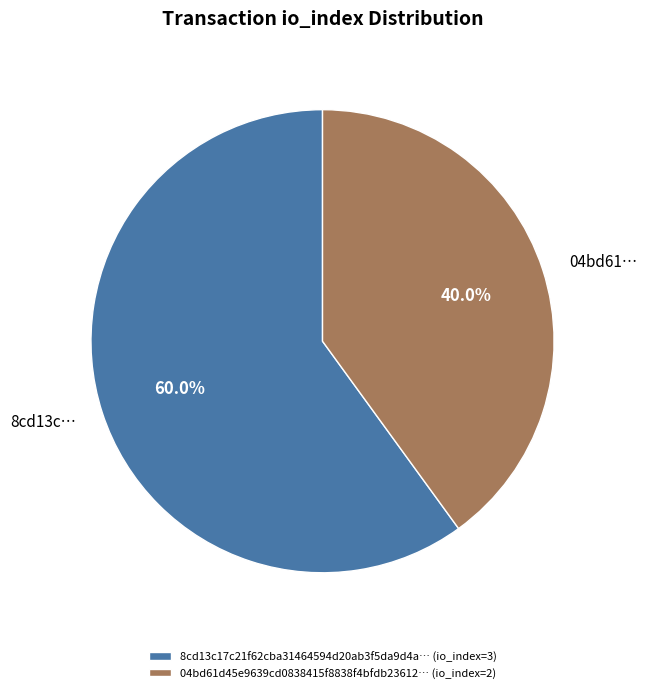

How many segments does this pie chart have?

2